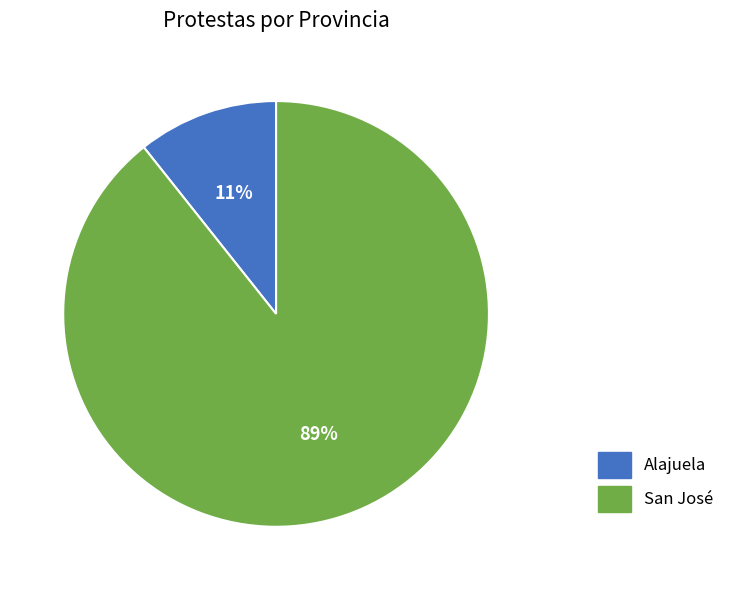

Is it true that Alajuela is 11% of the pie?

True